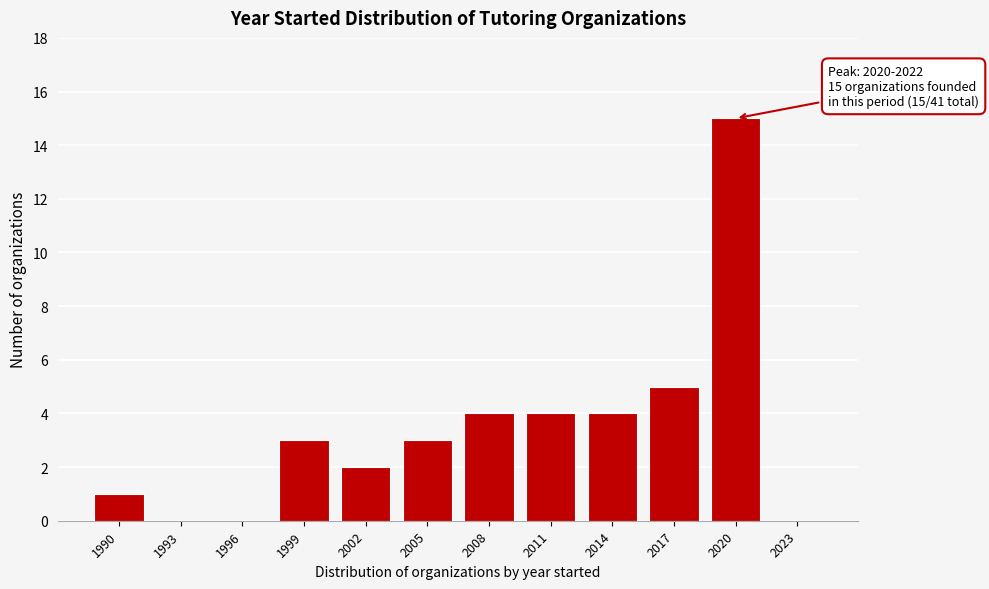

Reading left to right, list all the values displayed in this chart.

1990=1	1993=0	1996=0	1999=3	2002=2	2005=3	2008=4	2011=4	2014=4	2017=5	2020=15	2023=0